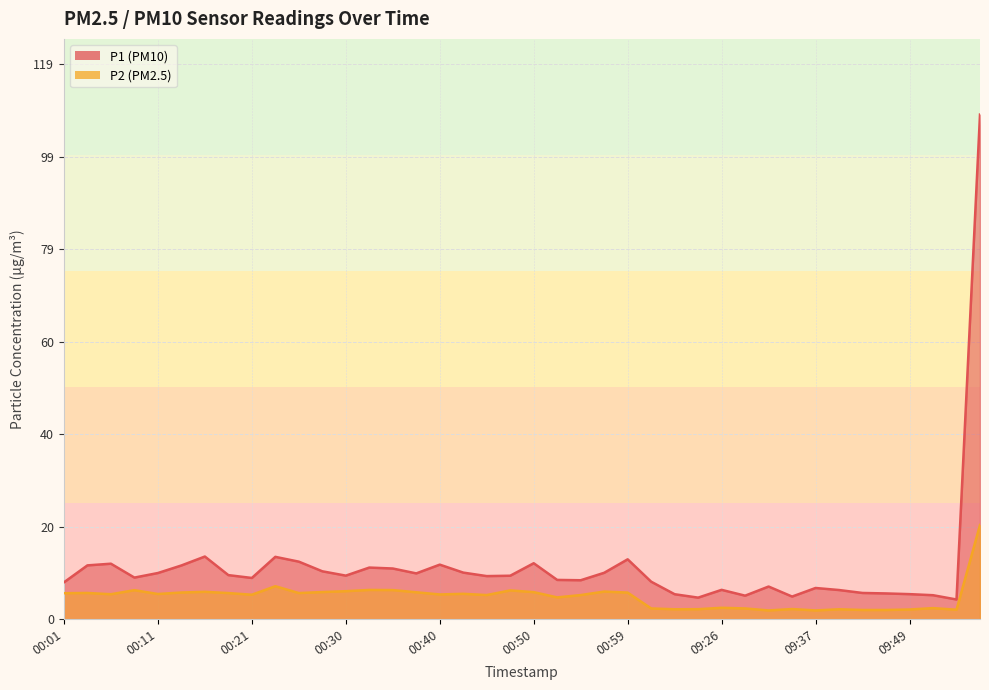

Which series has the largest total across all categories?

P1 (PM10)